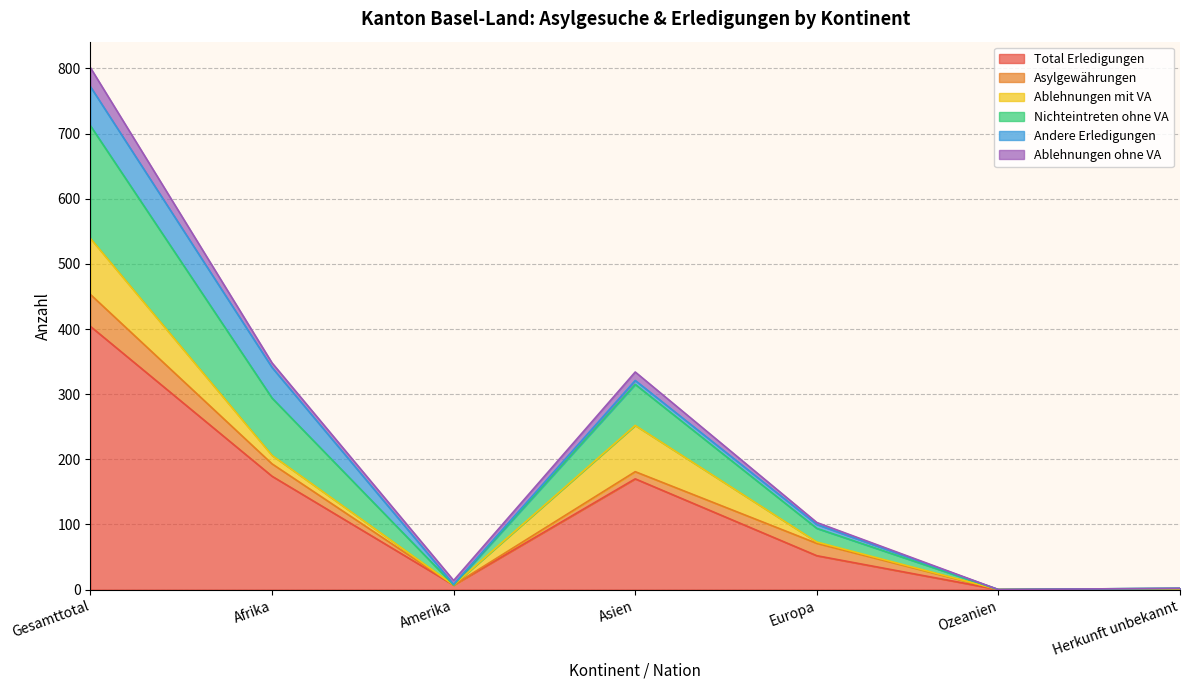

Is it true that Ablehnungen ohne VA equals 12 at Afrika?

False